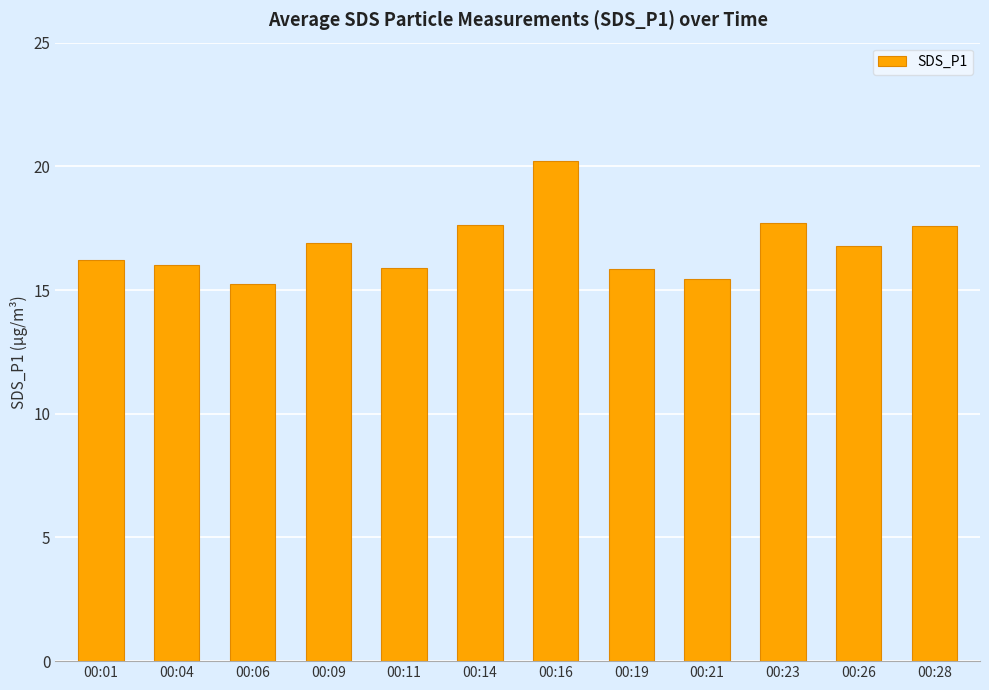

What is the difference between the values at 00:09 and 00:04?

0.9